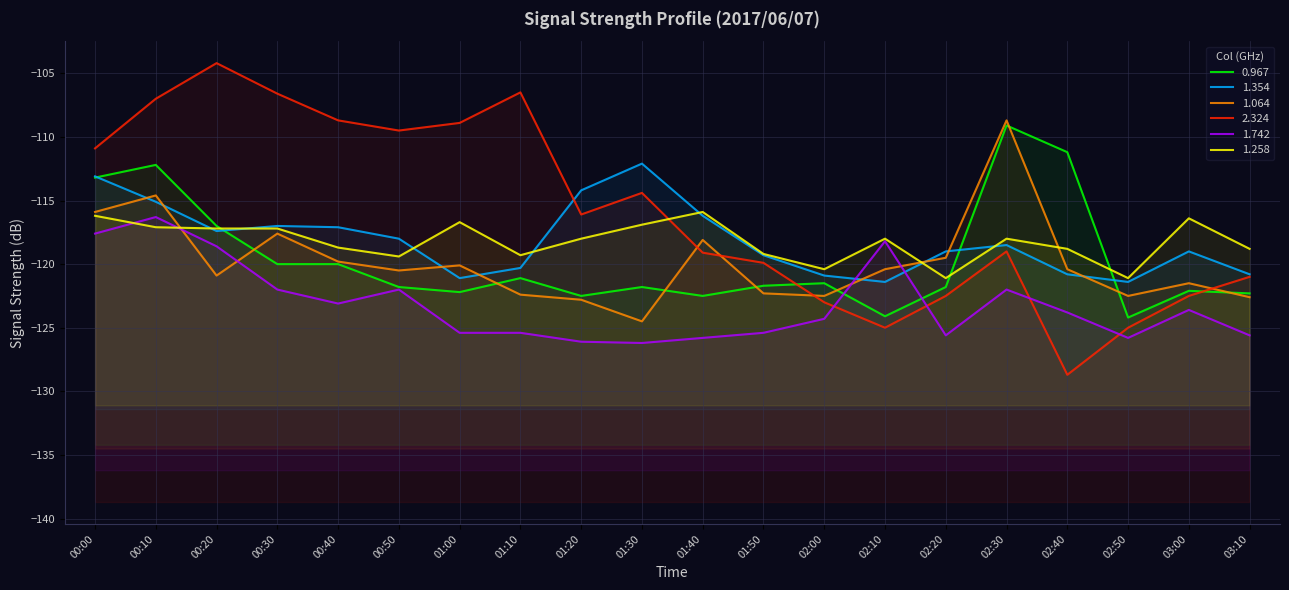

What is the label of the 12th point from the left?

01:50